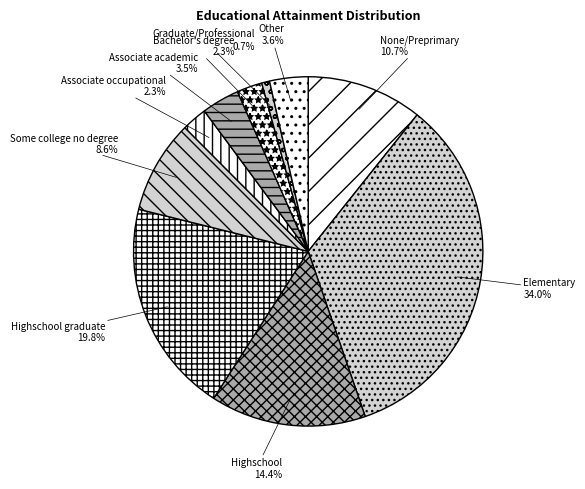

How much of the chart is everything except Elementary?

66.0%